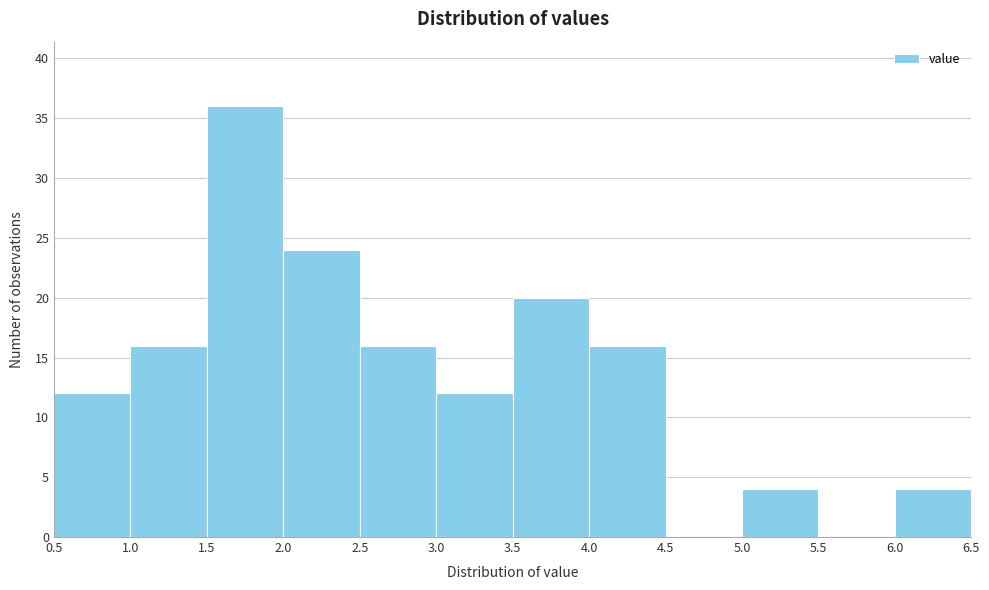

Reading left to right, list every bar in this chart as the range it spans on the x-axis followed by its height. The values are not printed on the chart, so give them approximately, as read against the axis.

0.5 to 1.0: 12
1.0 to 1.5: 16
1.5 to 2.0: 36
2.0 to 2.5: 24
2.5 to 3.0: 16
3.0 to 3.5: 12
3.5 to 4.0: 20
4.0 to 4.5: 16
4.5 to 5.0: 0
5.0 to 5.5: 4
5.5 to 6.0: 0
6.0 to 6.5: 4